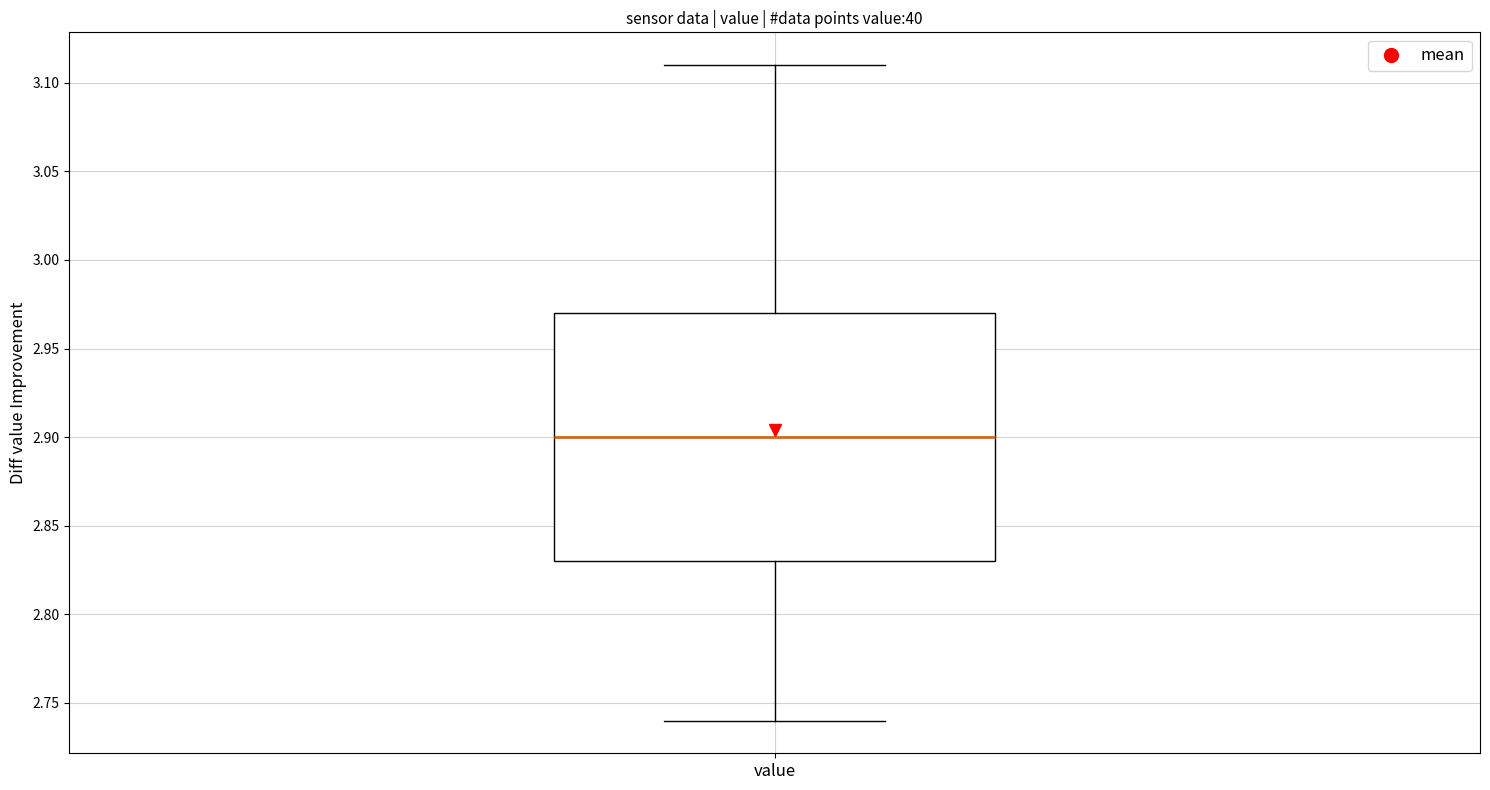

Where does the median line of the box for value sit on the y-axis? The values are not printed on the chart, so give them approximately, as read against the axis.

2.90